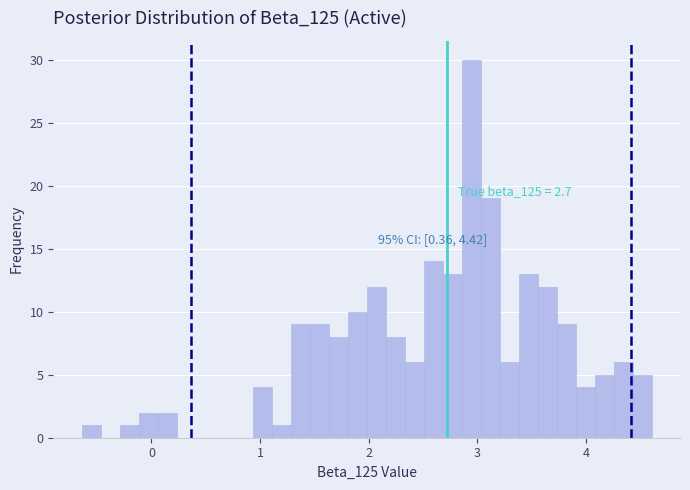

Read against the x-axis, roughly where is the centre of the tallest bar?

2.9